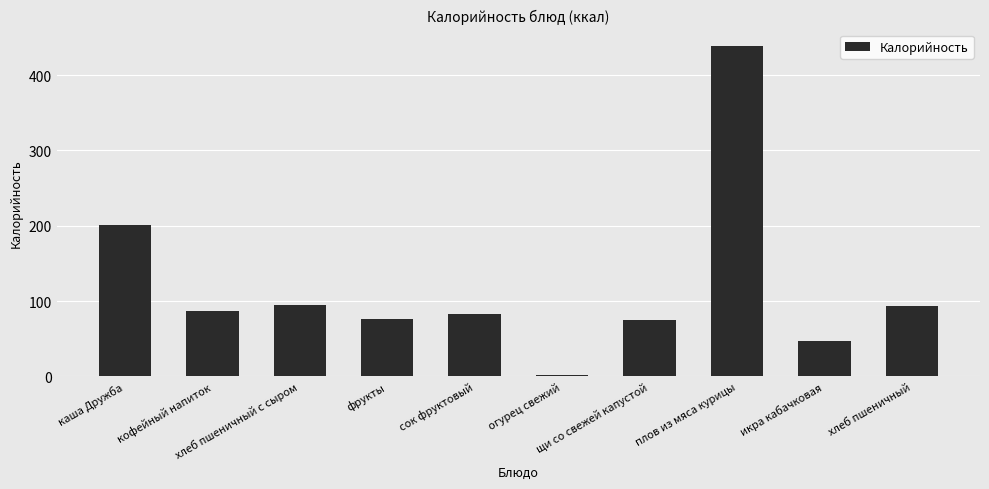

True or false: the data shows 37.9 at кофейный напиток.

False